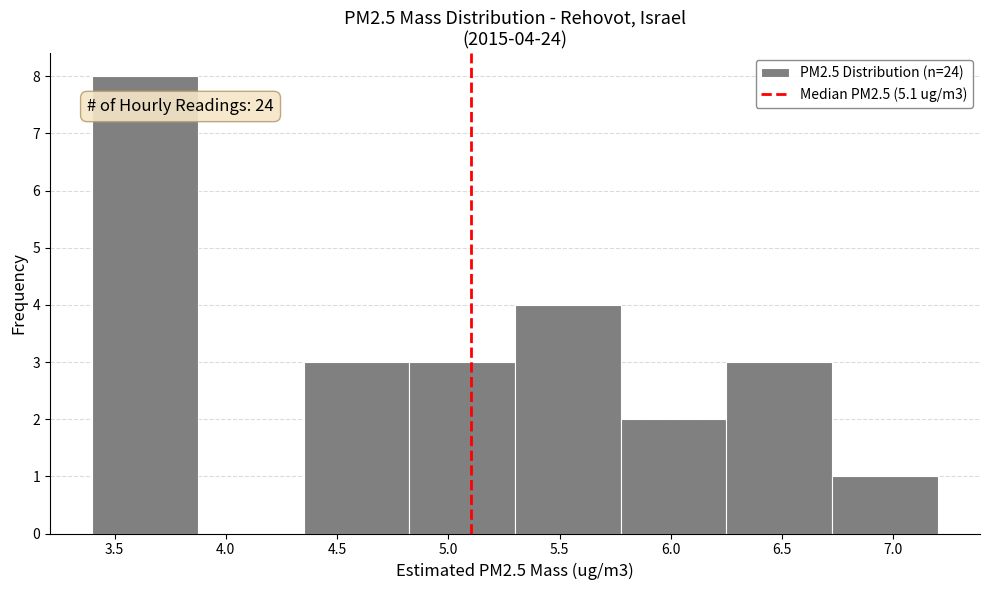

Which range on the x-axis has the tallest bar?

3.400 to 3.875